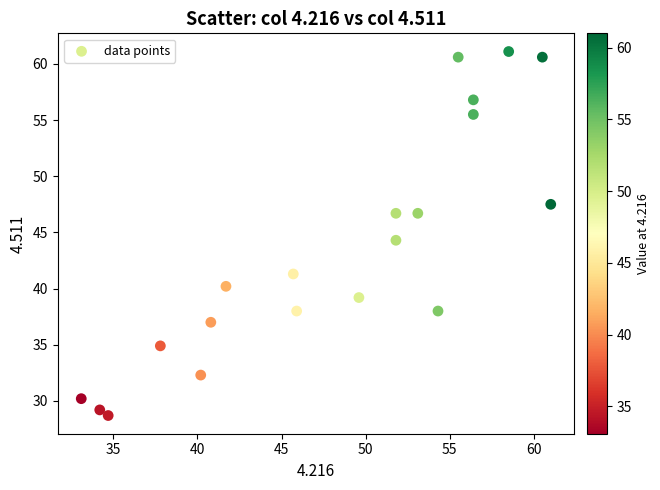

What is the range of X values (max minus min)?

27.9